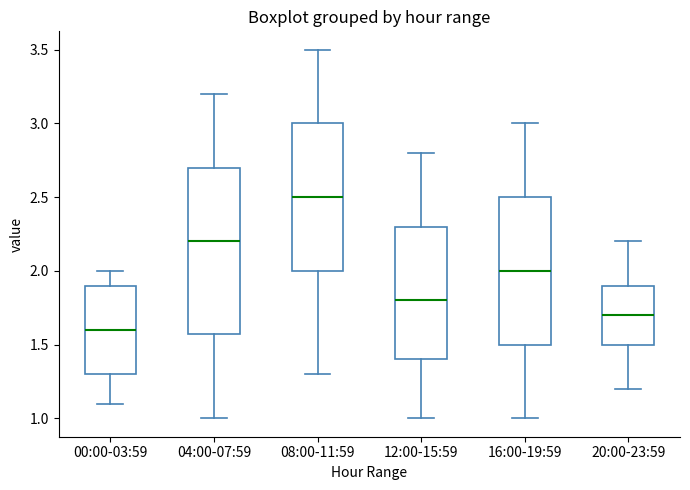

Reading left to right, read every box against the y-axis: the position of its median line, the range the box covers, and the ends of its whiskers. The values are not printed on the chart, so give them approximately, as read against the axis.

00:00-03:59: median 1.6, box 1.3 to 1.9, whiskers 1.1 to 2.0
04:00-07:59: median 2.2, box 1.6 to 2.7, whiskers 1.0 to 3.2
08:00-11:59: median 2.5, box 2.0 to 3.0, whiskers 1.3 to 3.5
12:00-15:59: median 1.8, box 1.4 to 2.3, whiskers 1.0 to 2.8
16:00-19:59: median 2.0, box 1.5 to 2.5, whiskers 1.0 to 3.0
20:00-23:59: median 1.7, box 1.5 to 1.9, whiskers 1.2 to 2.2